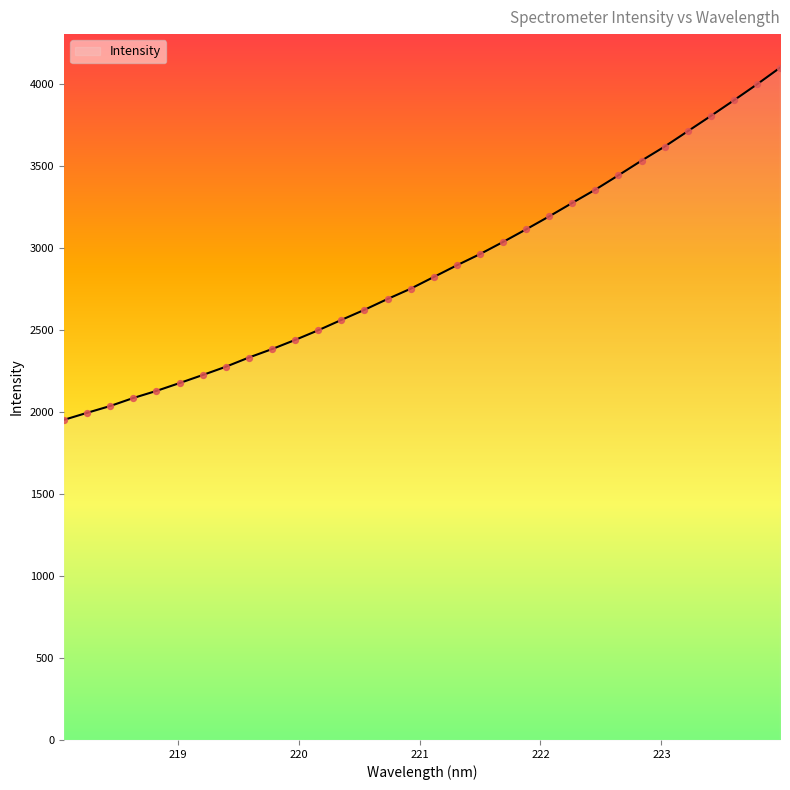

What is the greatest value displayed?

4098.2